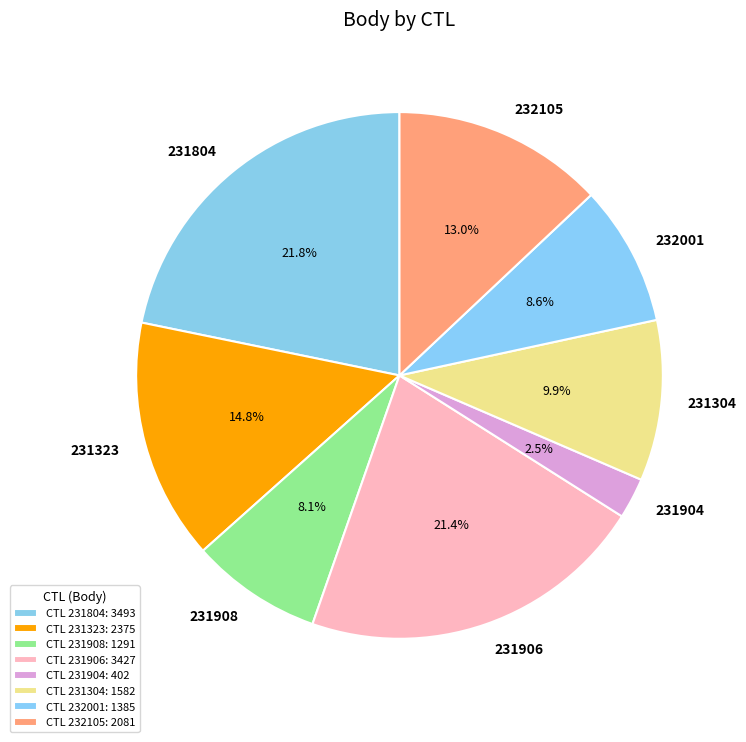

To the nearest percent, what is the difference between the 231804 and 231304 slice percentages?

12%